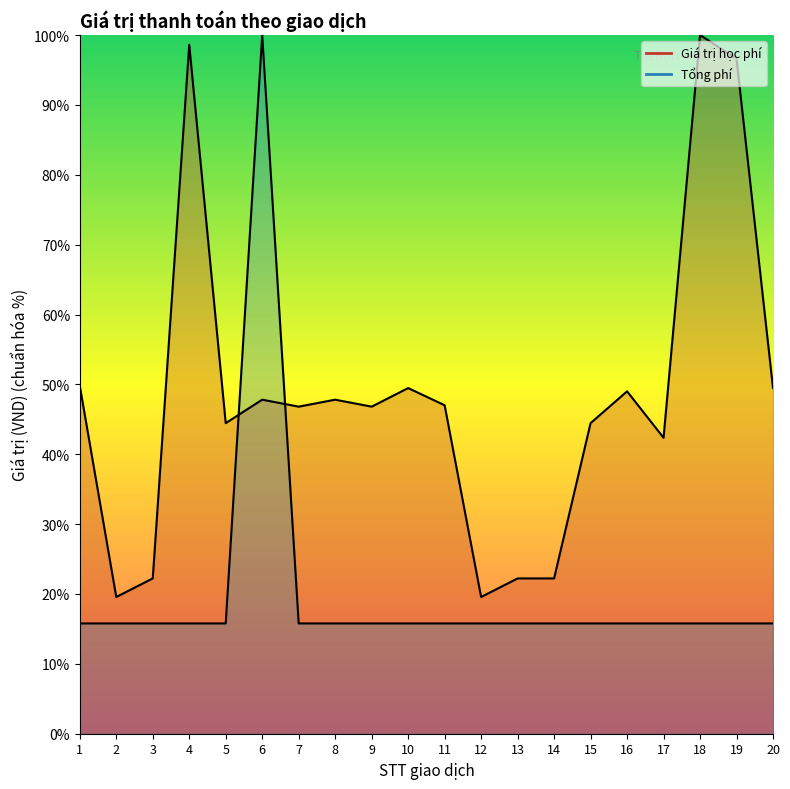

What value does the Giá trị học phí series have at 14?

22.2